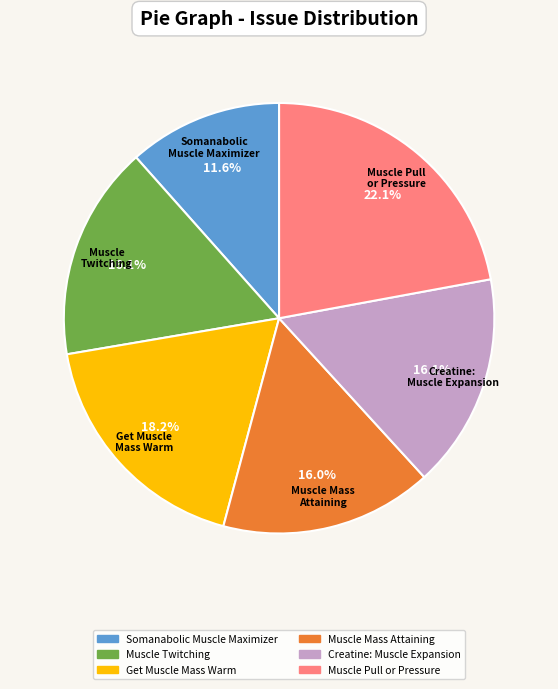

Does any single category account for the majority?

No